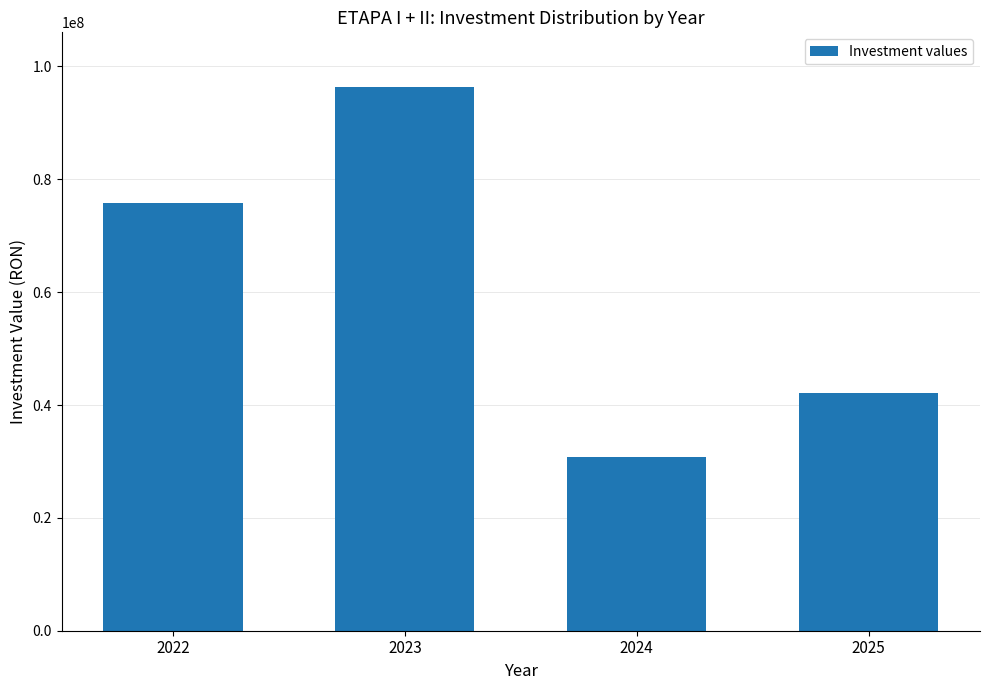

Which category has the lowest value across all series?

2024